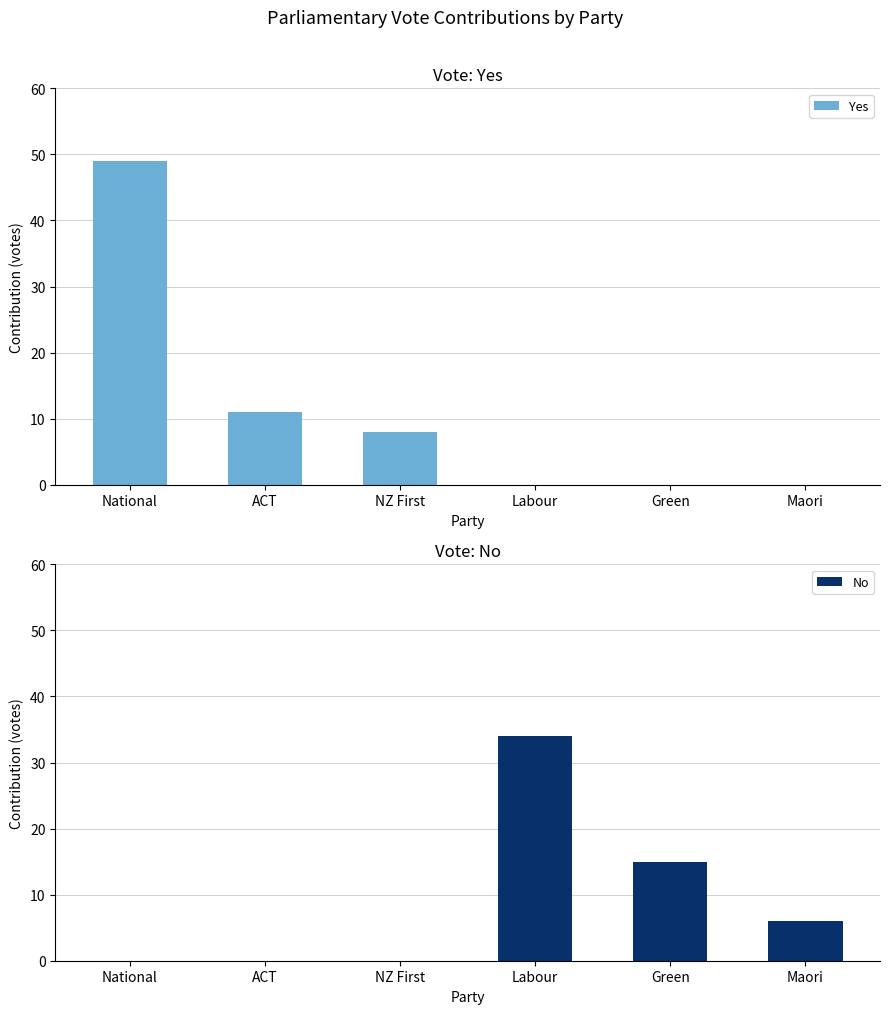

How many values in the Yes series are below 8?

3